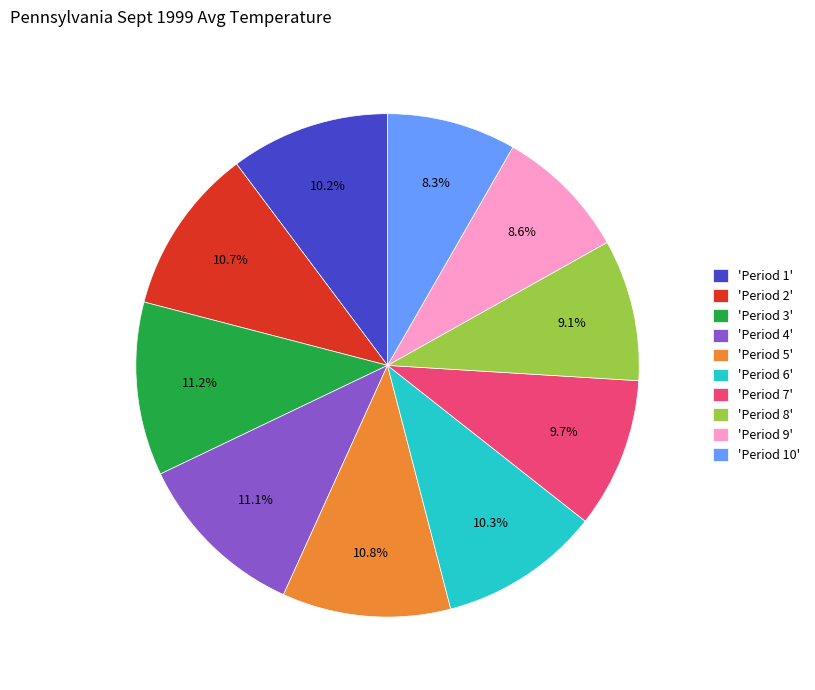

Is 'Period 9' the majority of the pie?

No